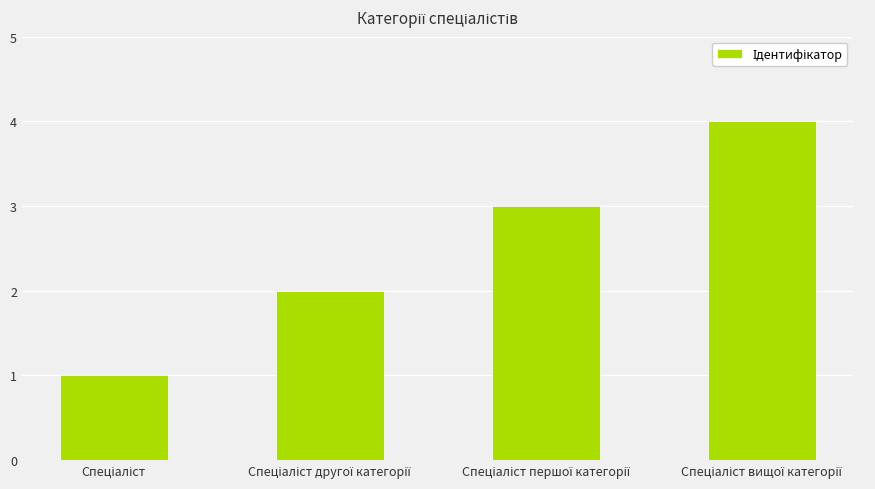

What is the greatest value displayed?

4